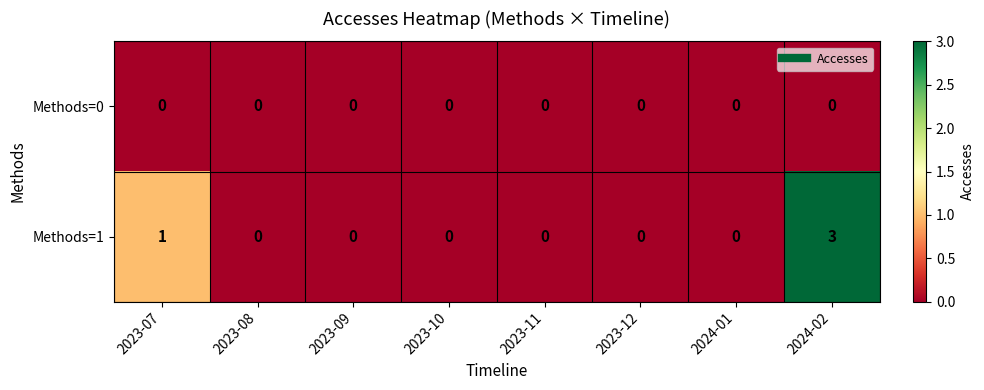

Reading left to right, transcribe all the data shown in this chart.

Methods=0: 0	0	0	0	0	0	0	0
Methods=1: 1	0	0	0	0	0	0	3